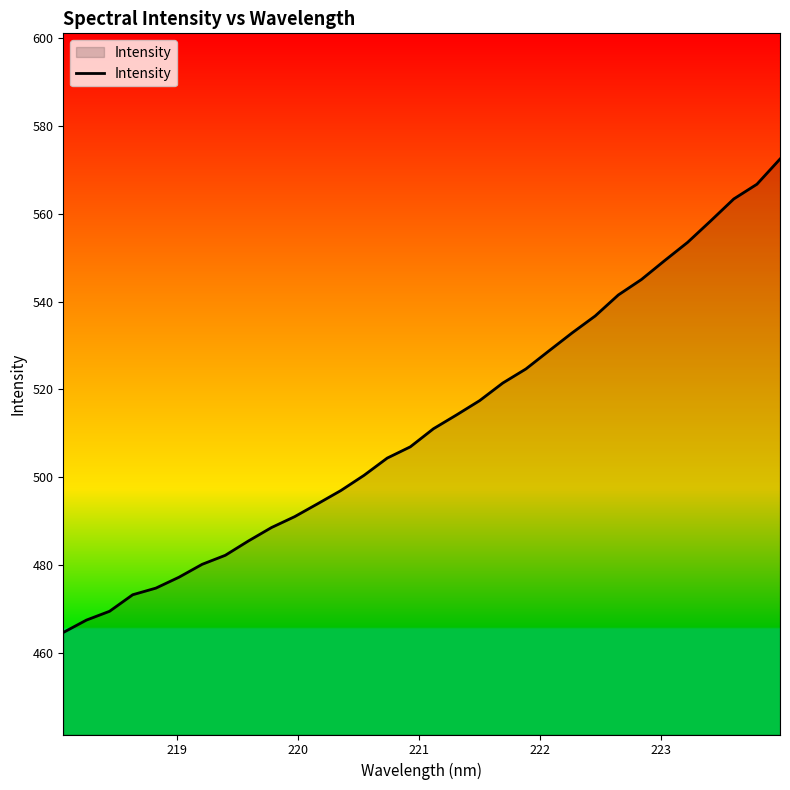

What is the difference between the second highest and minimum values?

102.1